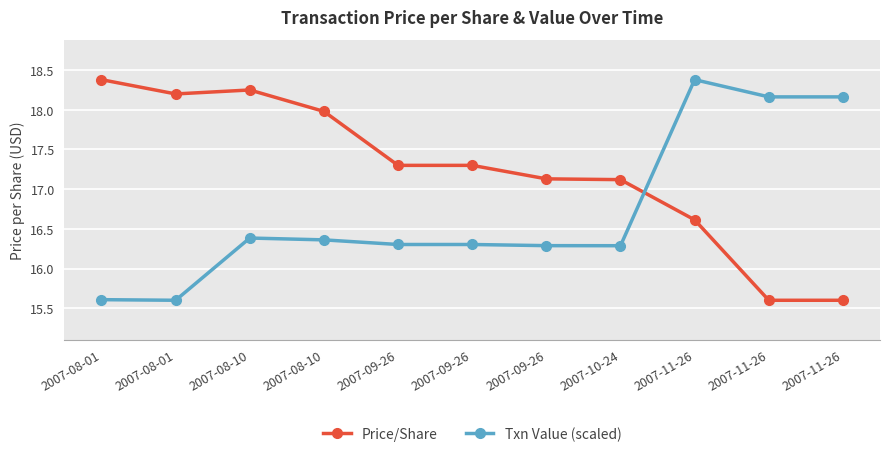

Between which two adjacent categories do Txn Value (scaled) and Price/Share first intersect?

2007-10-24 and 2007-11-26